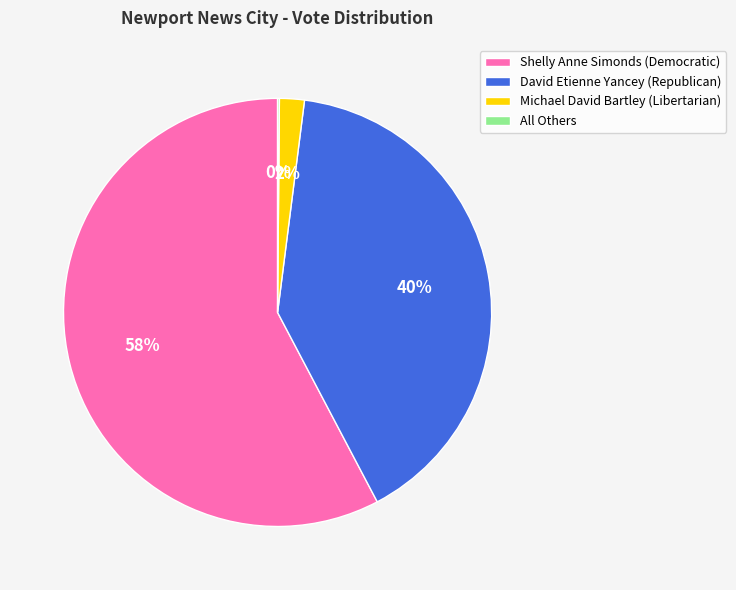

To the nearest percent, what is the average slice percentage?

25%